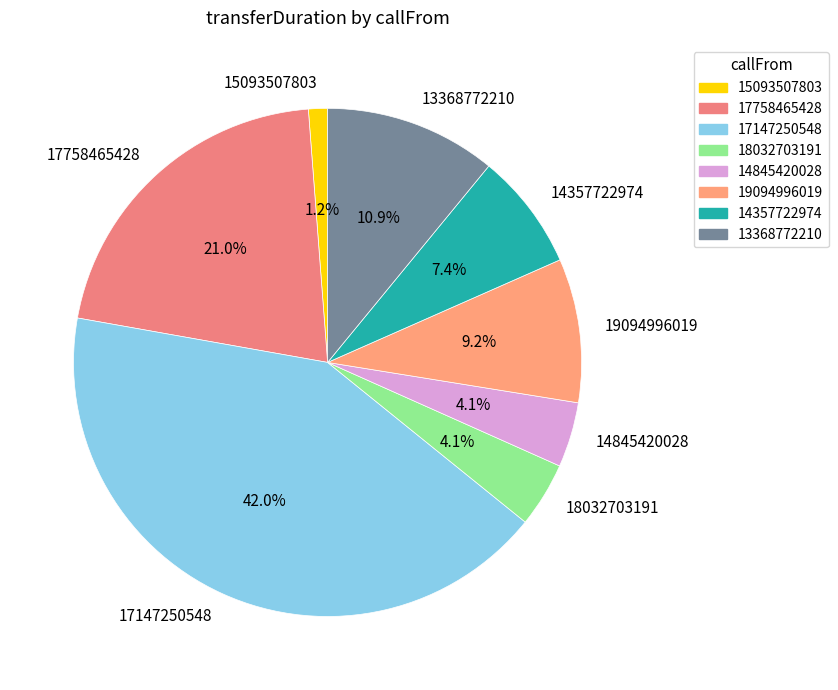

What is the largest slice in the pie chart?

17147250548